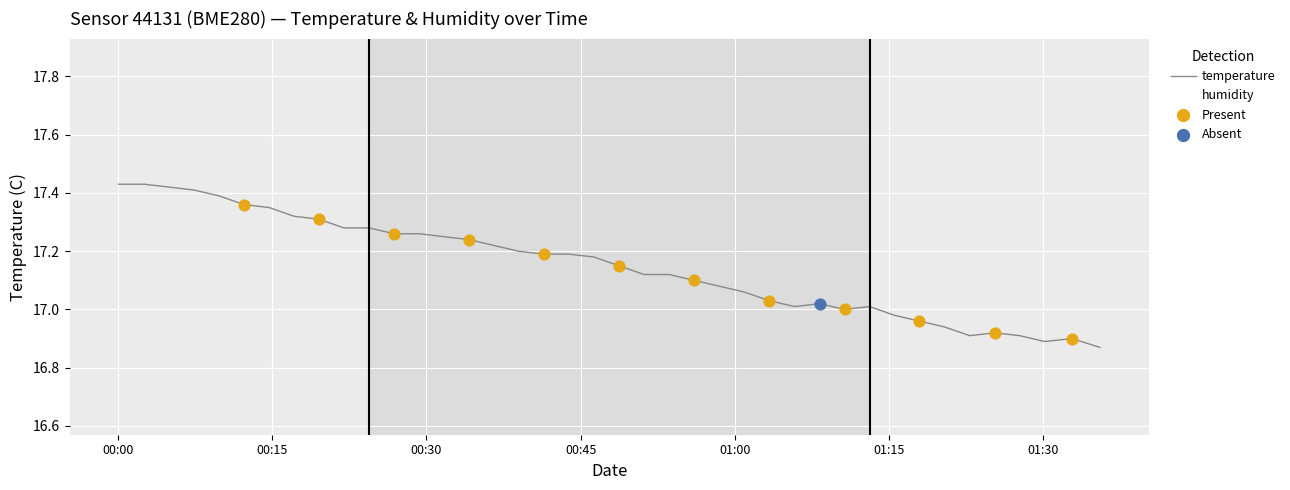

Is the value of humidity at 31 greater than the value of temperature at 36?

Yes